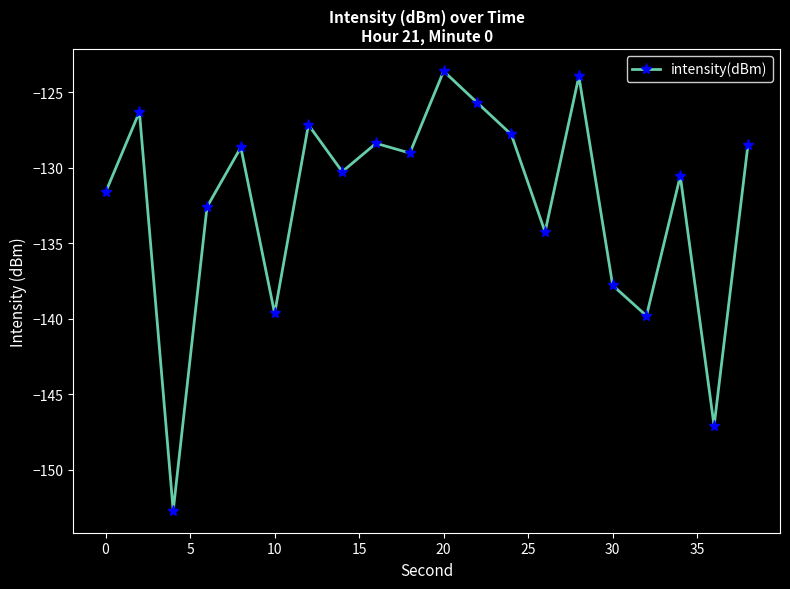

How many data points are less than -129?

11